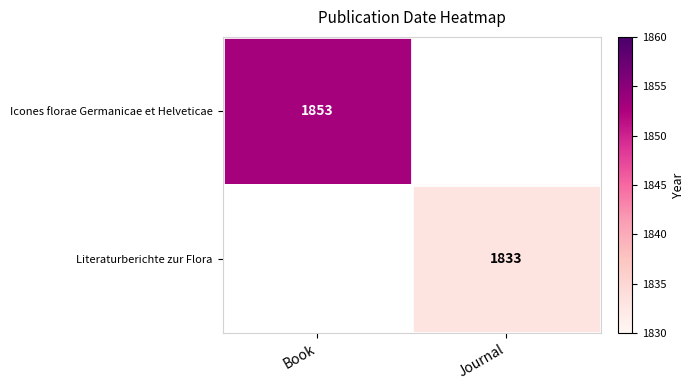

The value of Literaturberichte zur Flora at Journal is 3224. True or false?

False